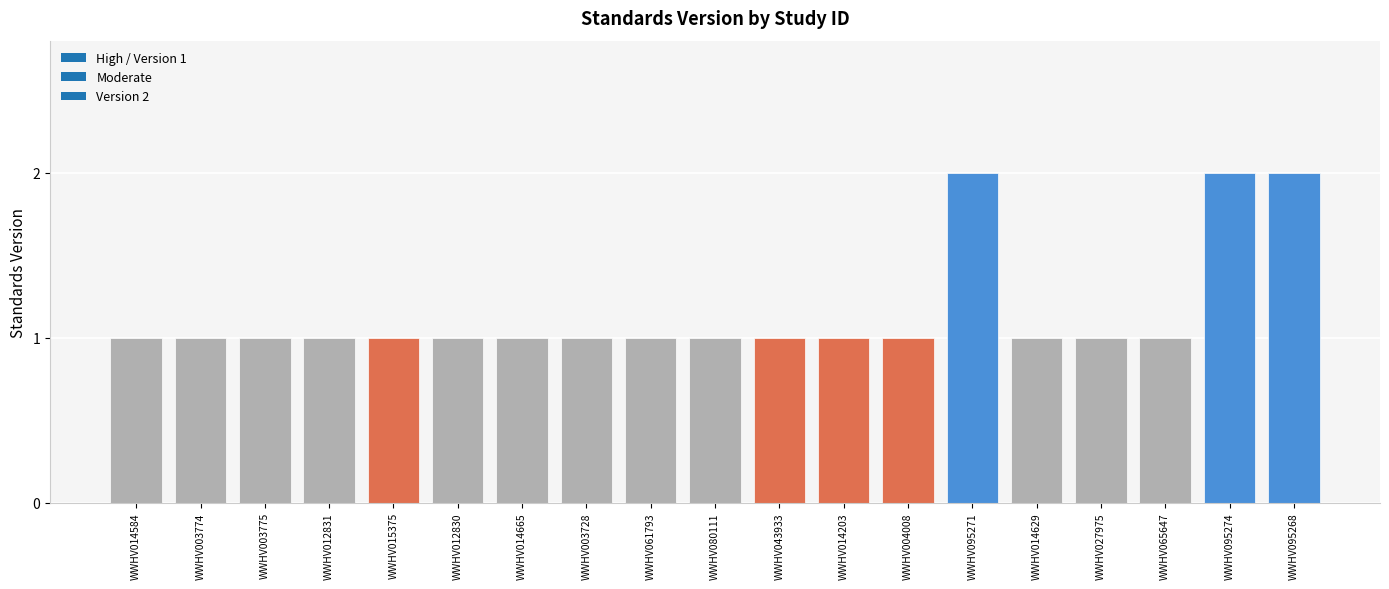

Approximately how many times larger is the value at WWHV080111 compared to WWHV003728?

1.0